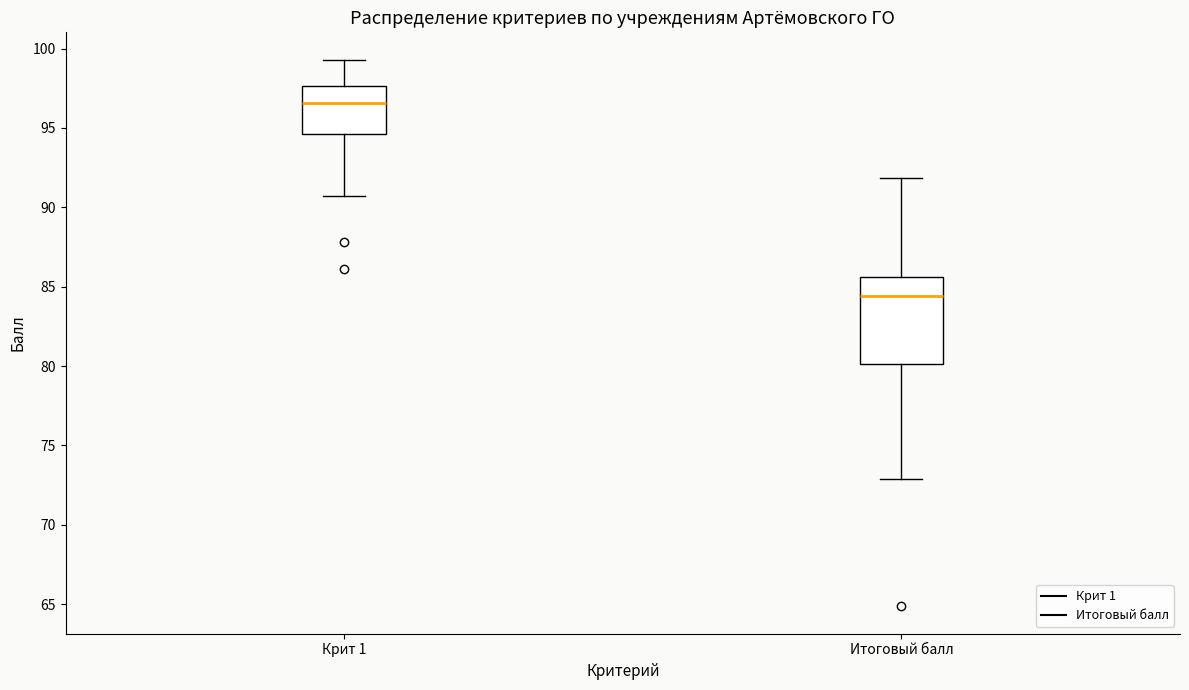

Reading left to right, transcribe this box plot: for each box, give where its median line is, the range the box spans, and where its two whiskers end, as read against the y-axis. The values are not printed on the chart, so give them approximately, as read against the axis.

Крит 1: median 96.5, box 94.5 to 97.5, whiskers 90.5 to 99.5
Итоговый балл: median 84.5, box 80.0 to 85.5, whiskers 73.0 to 92.0